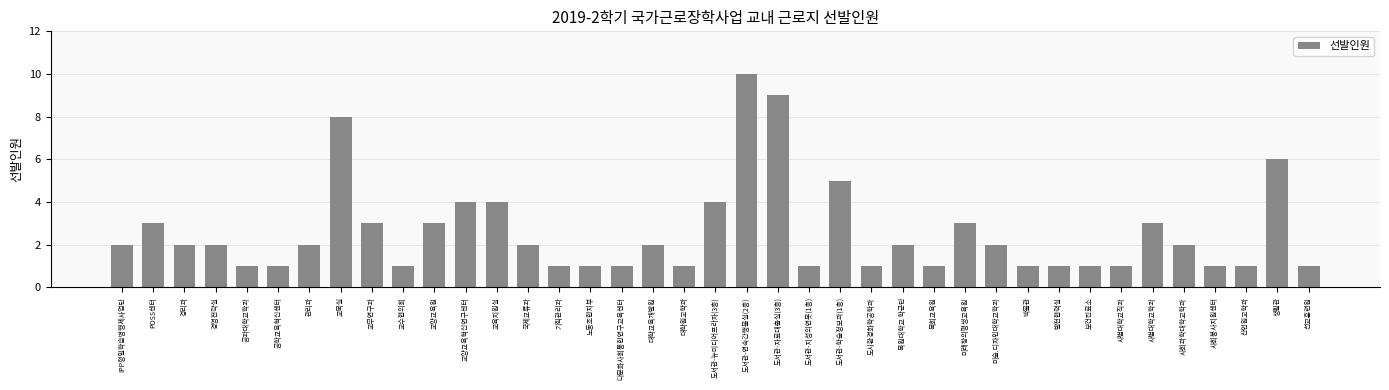

How many bars are there in total?

39